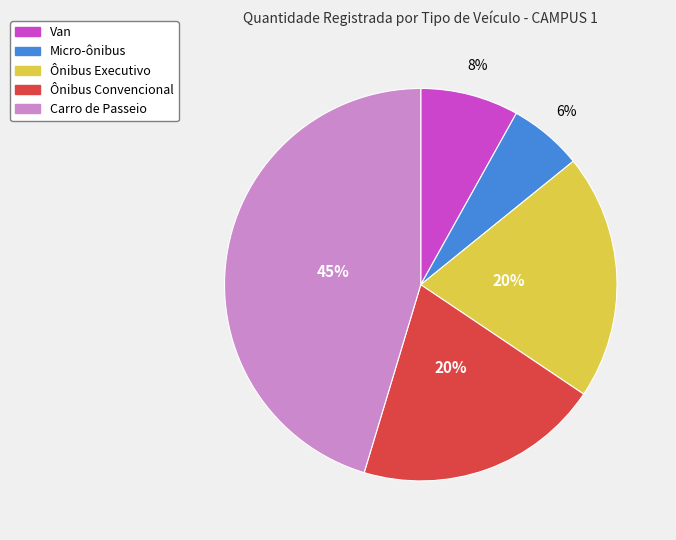

Which slice is the smallest?

Micro-ônibus